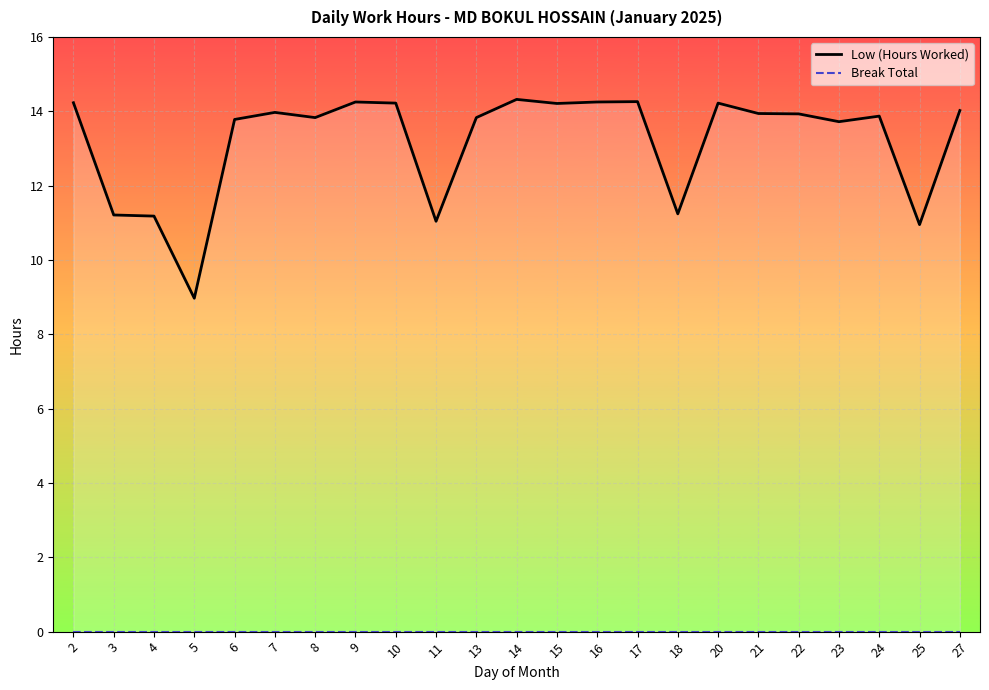

Rank the series at 15 from highest to lowest value.

Low (Hours Worked), Break Total